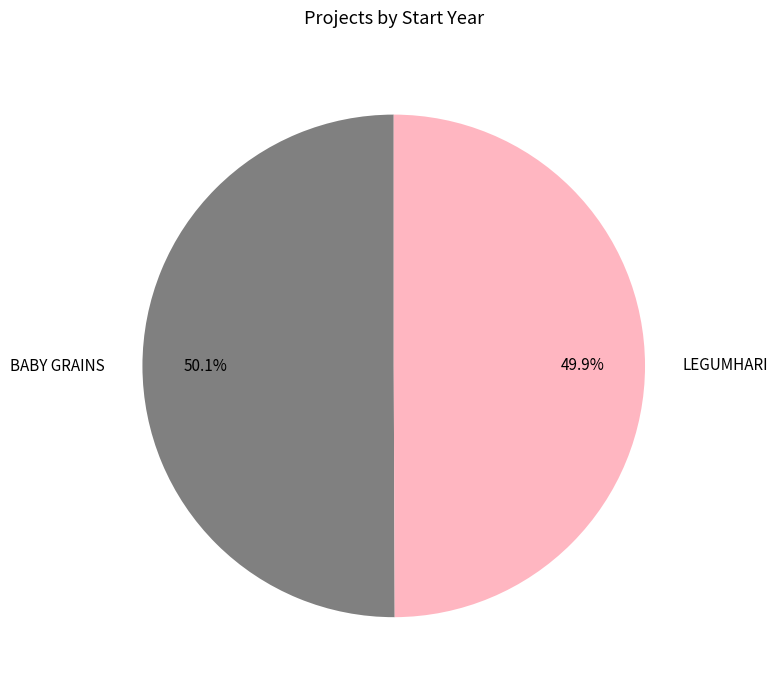

Is there a majority slice in this chart?

Yes